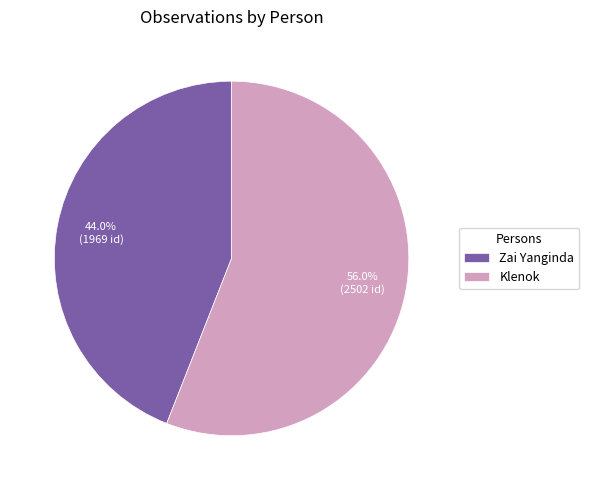

The Klenok slice represents 56% of the pie. True or false?

True